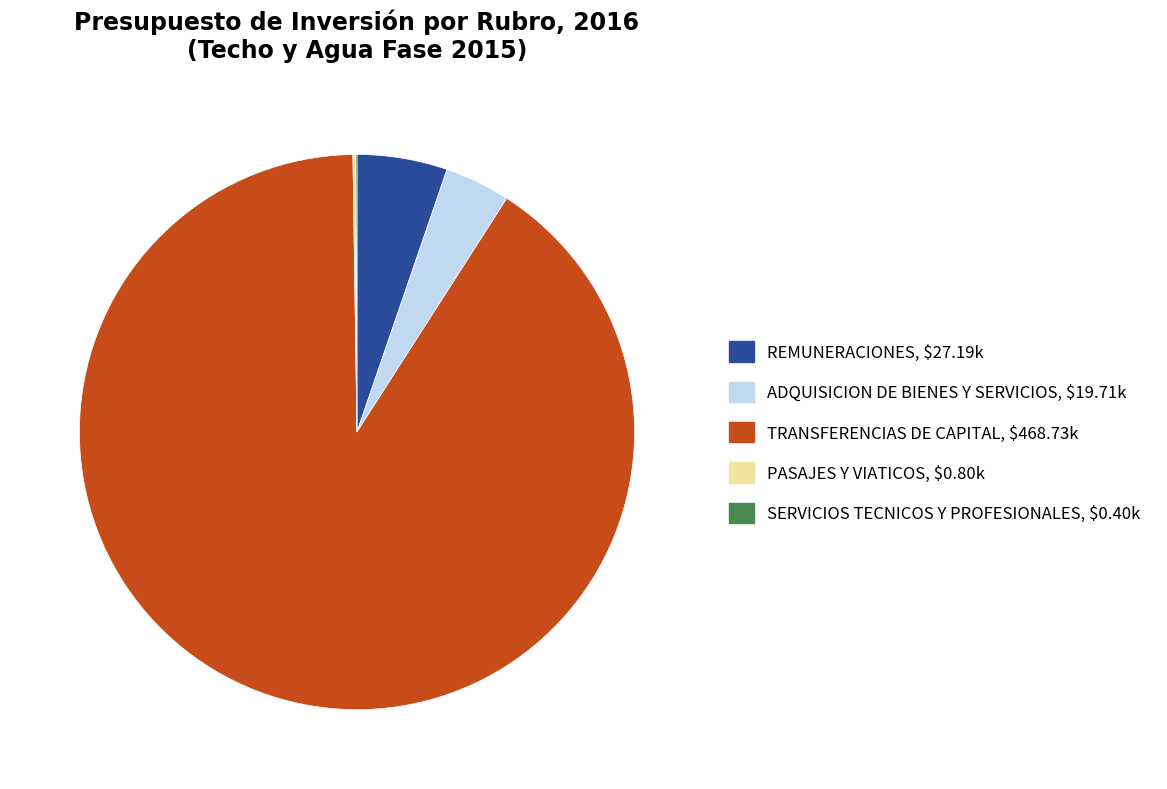

Which category has the biggest portion of the pie?

TRANSFERENCIAS DE CAPITAL